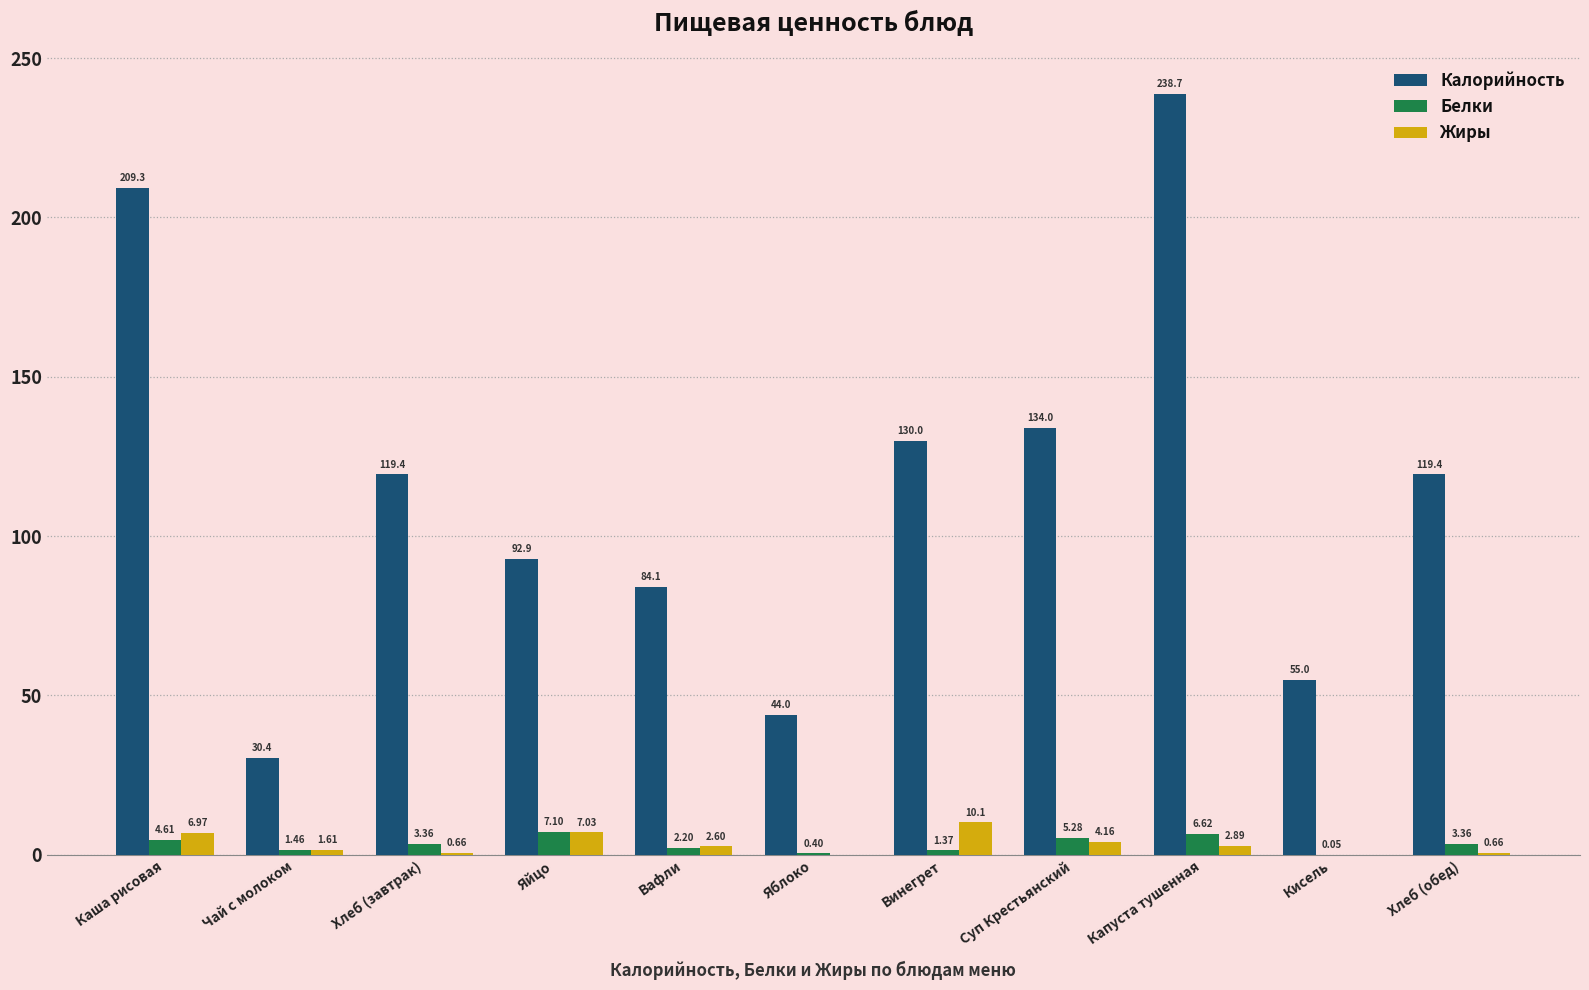

Which series changed the most between Яйцо and Винегрет?

Калорийность